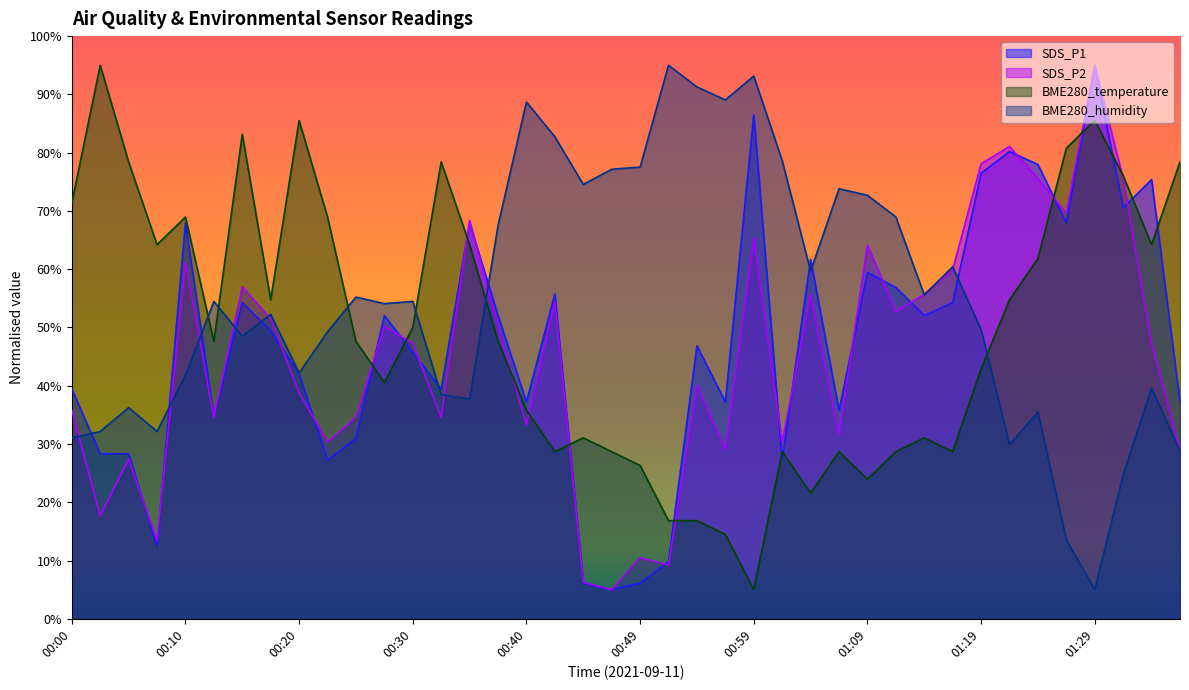

What is the label of the 21st point from the left?

00:49